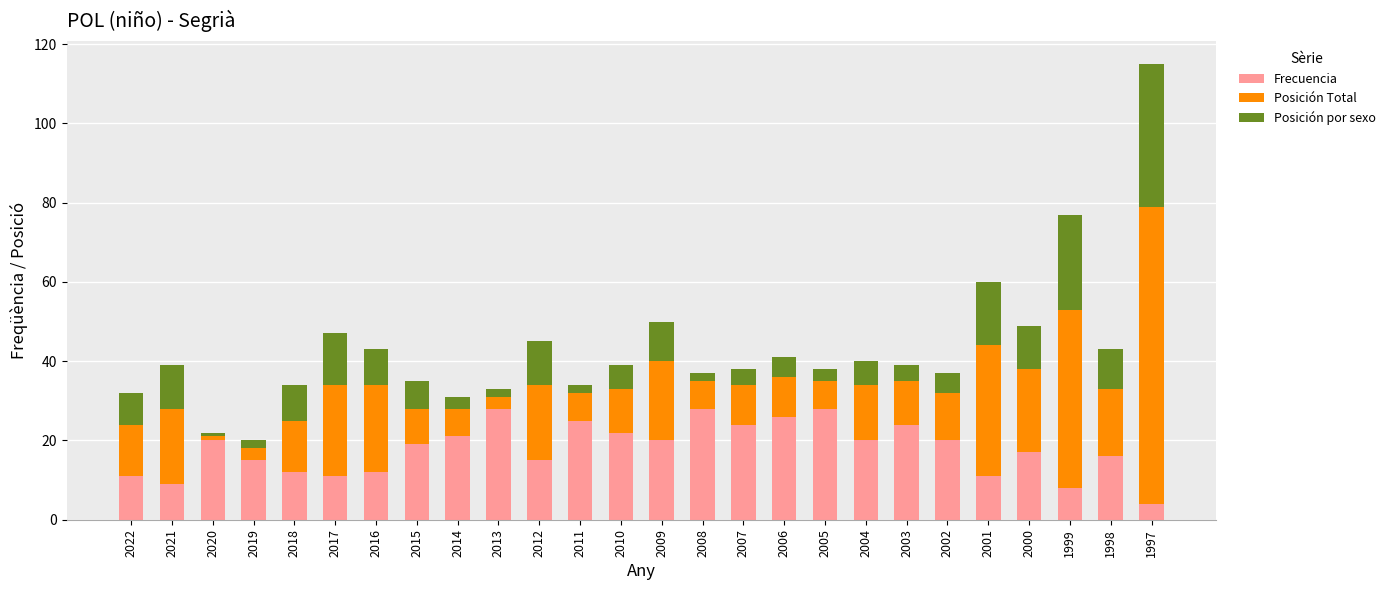

How many data points does each series have?

26